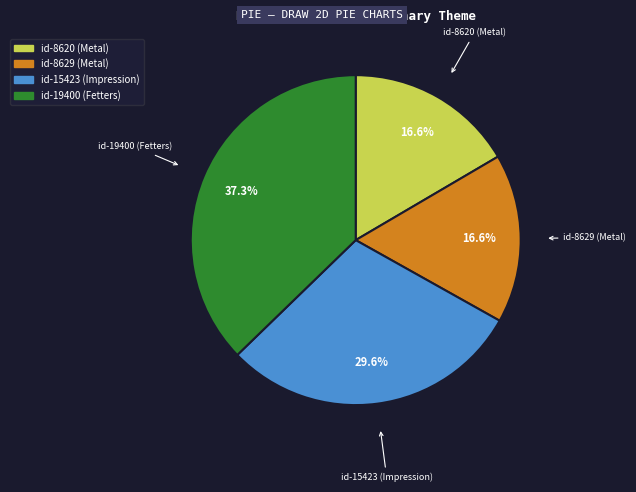

Is there a majority slice in this chart?

No